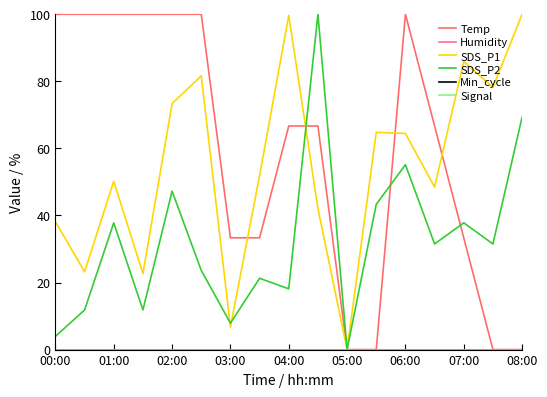

Is this an area chart (filled region under the line)?

No